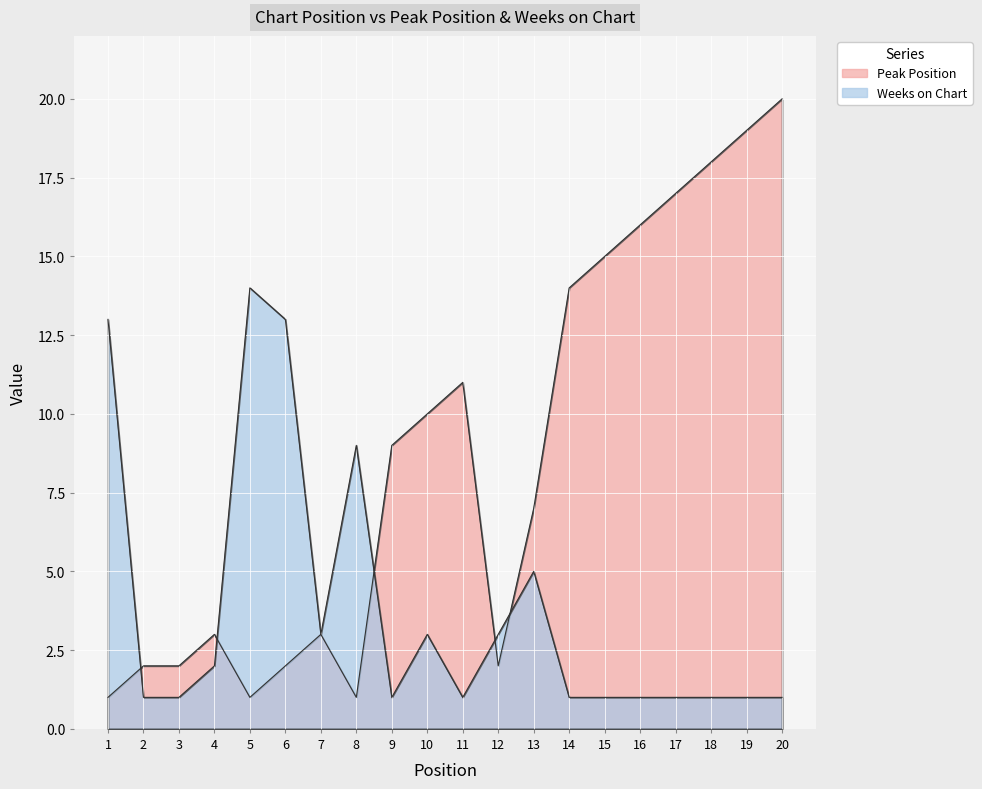

How many distinct data groups are displayed?

2